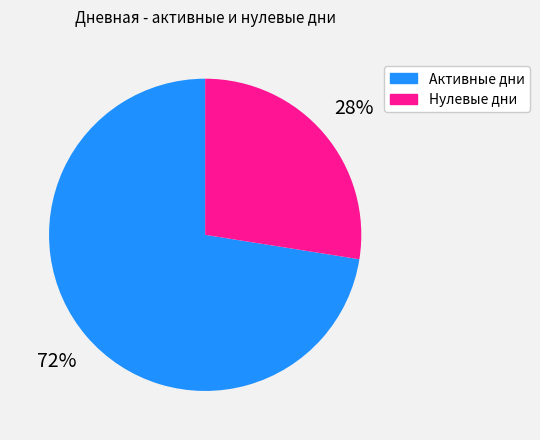

Is there any slice that represents more than half of the pie?

Yes